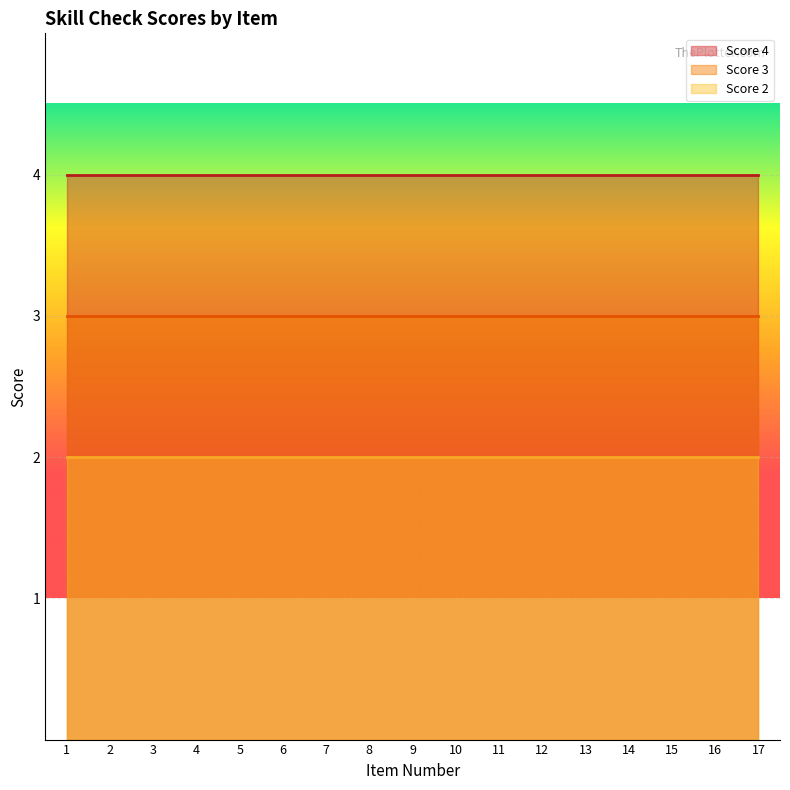

Which category has the highest value in the Score 2 series?

1